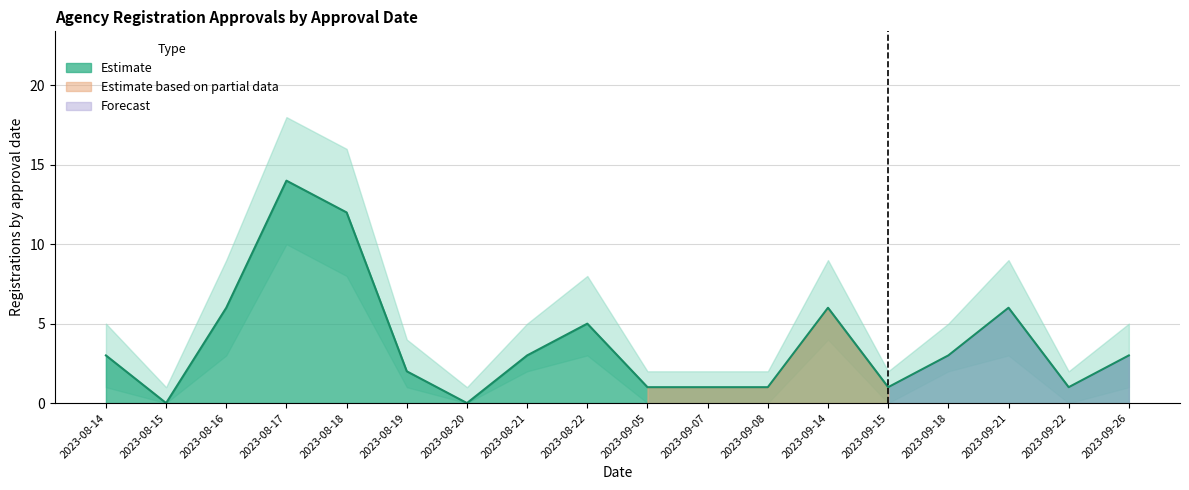

At how many categories does at least one series exceed 4?

10